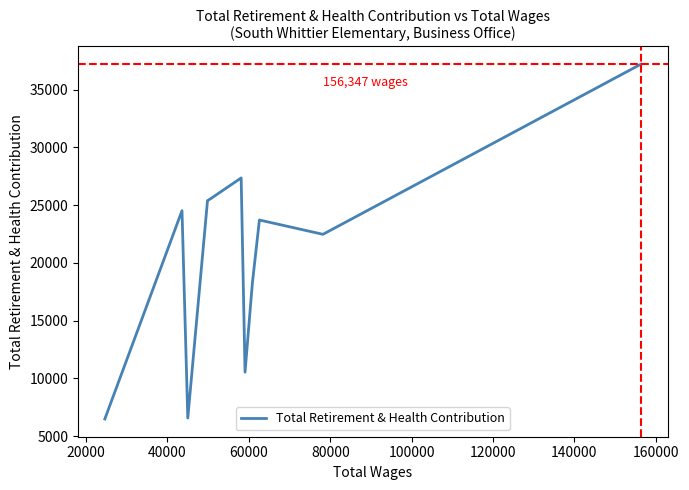

What is the maximum value shown in the chart?

37195